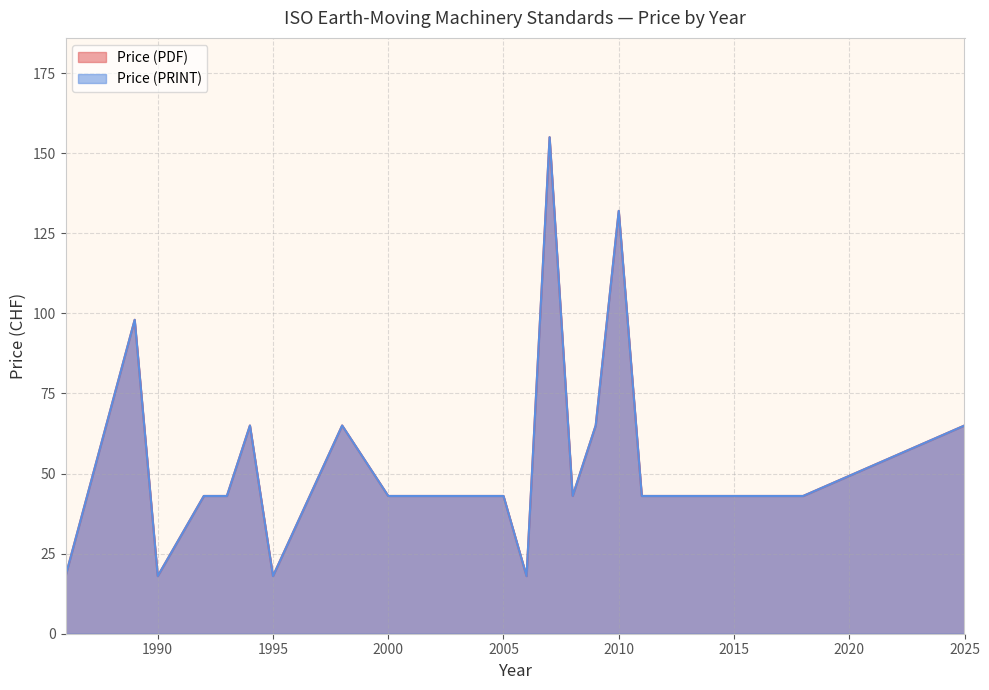

Reading left to right, transcribe all the data shown in this chart.

Price (PDF): 18	98	18	43	43	65	18	65	43	43	43	43	18	155	43	65	132	43	43	65
Price (PRINT): 18	98	18	43	43	65	18	65	43	43	43	43	18	155	43	65	132	43	43	65